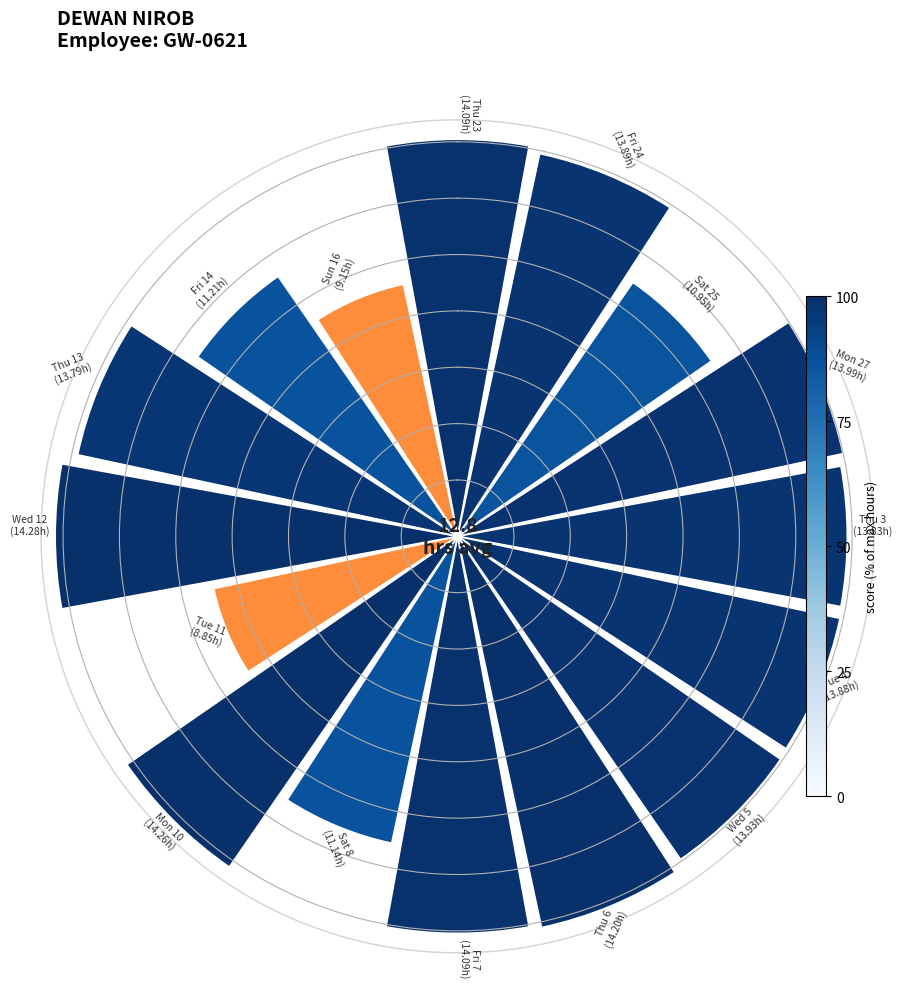

Does the chart contain any negative values?

No